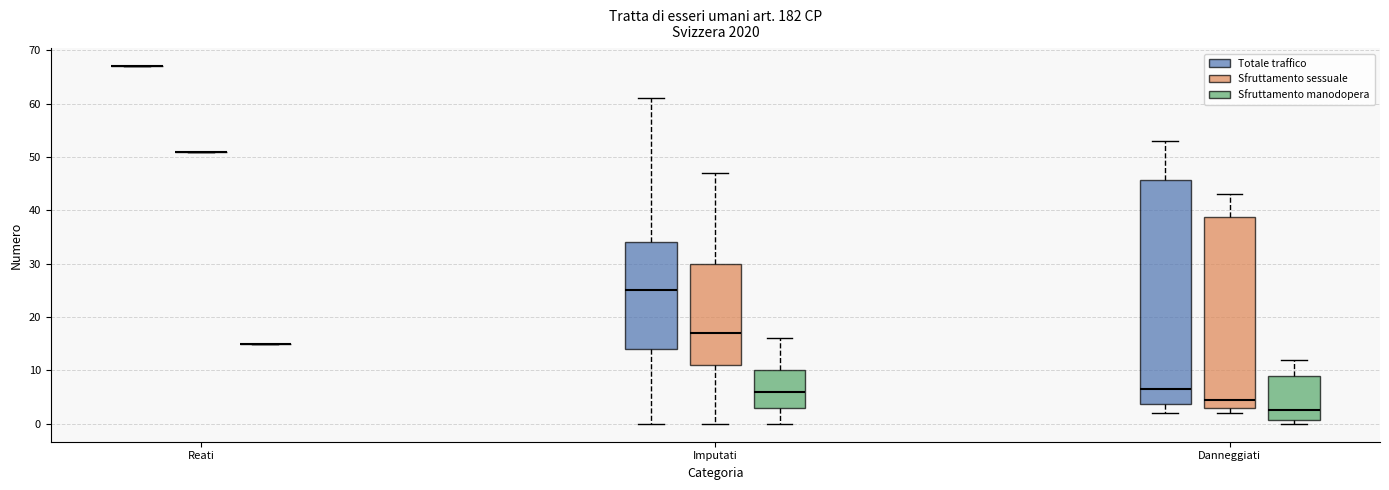

Reading left to right, transcribe this box plot: for each box, give where its median line is, the range the box spans, and where its two whiskers end, as read against the y-axis. The values are not printed on the chart, so give them approximately, as read against the axis.

Reati (Totale traffico): box collapsed to a line at 67, whiskers 67 to 67
Reati (Sfruttamento sessuale): box collapsed to a line at 51, whiskers 51 to 51
Reati (Sfruttamento manodopera): box collapsed to a line at 15, whiskers 15 to 15
Imputati (Totale traffico): median 25, box 14 to 34, whiskers 0 to 61
Imputati (Sfruttamento sessuale): median 17, box 11 to 30, whiskers 0 to 47
Imputati (Sfruttamento manodopera): median 6, box 3 to 10, whiskers 0 to 16
Danneggiati (Totale traffico): median 7, box 4 to 46, whiskers 2 to 53
Danneggiati (Sfruttamento sessuale): median 5, box 3 to 39, whiskers 2 to 43
Danneggiati (Sfruttamento manodopera): median 3, box 1 to 9, whiskers 0 to 12